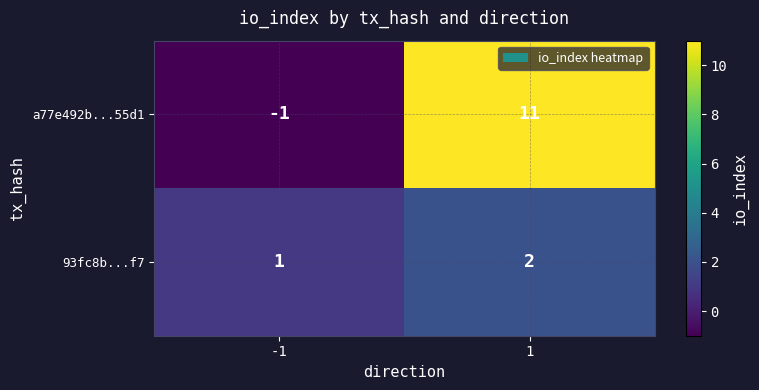

At which category is the sum across all series the highest?

1